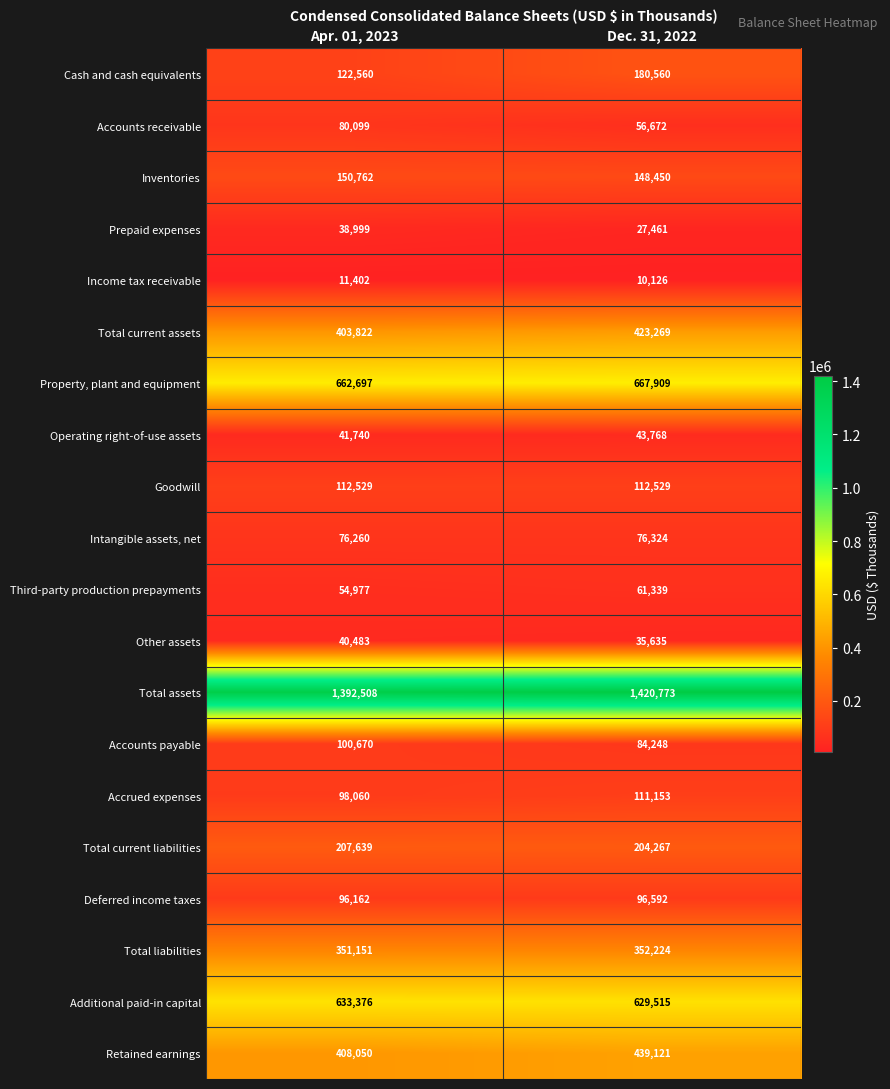

Between Apr. 01, 2023 and Dec. 31, 2022, which series saw the biggest shift?

Cash and cash equivalents